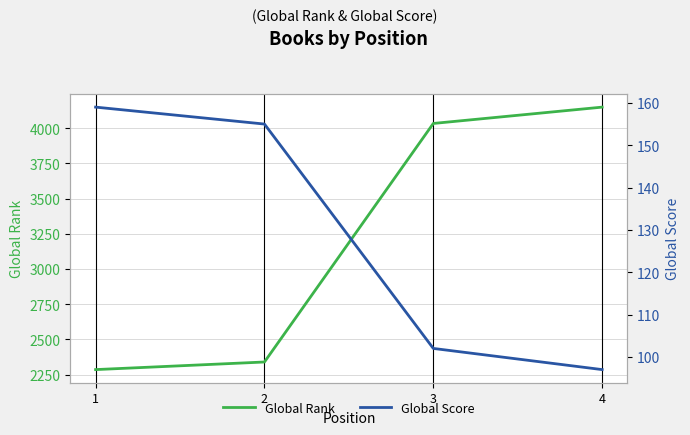

How many data points does each series have?

4